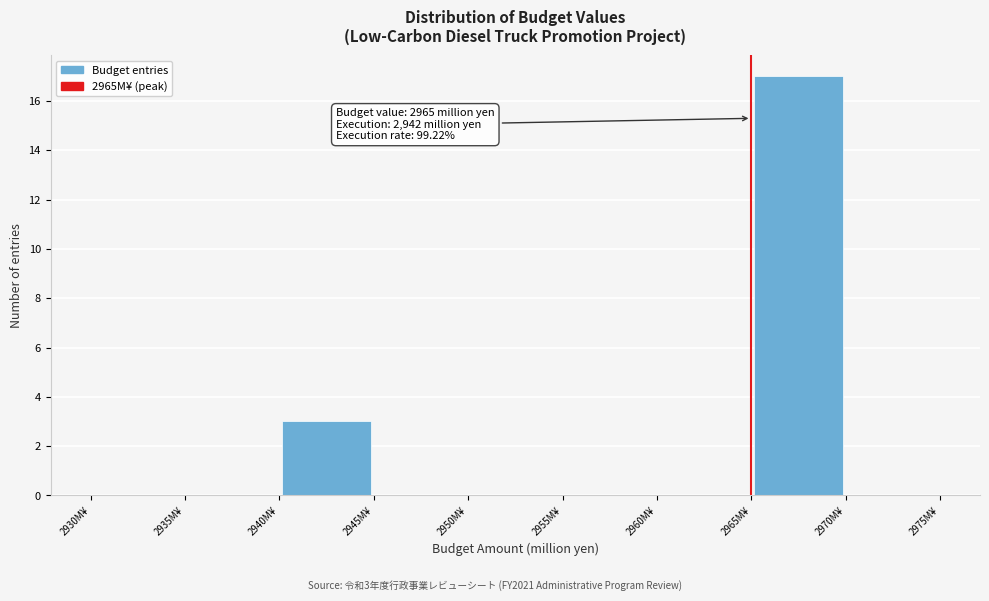

Which range on the x-axis has the tallest bar?

2965 to 2970